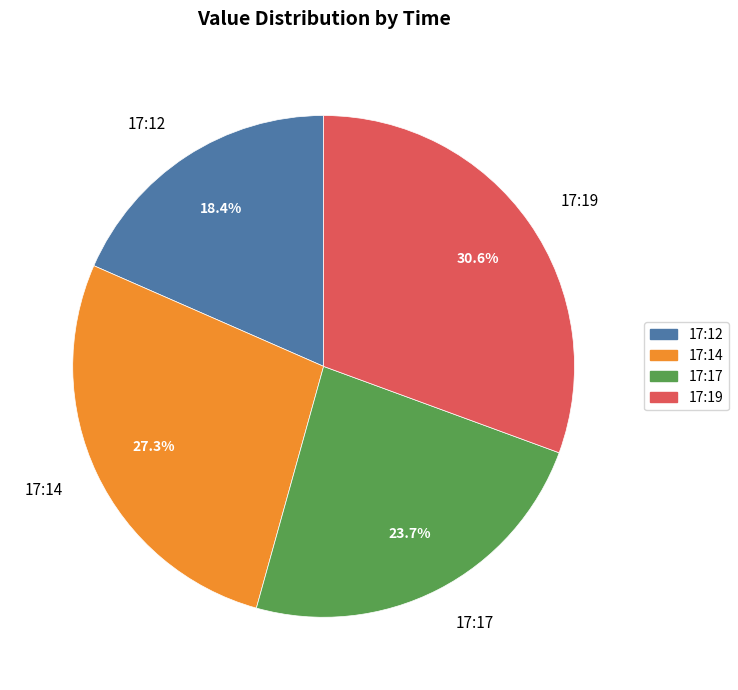

What is the total percentage of 17:17 and 17:14?

51.0%